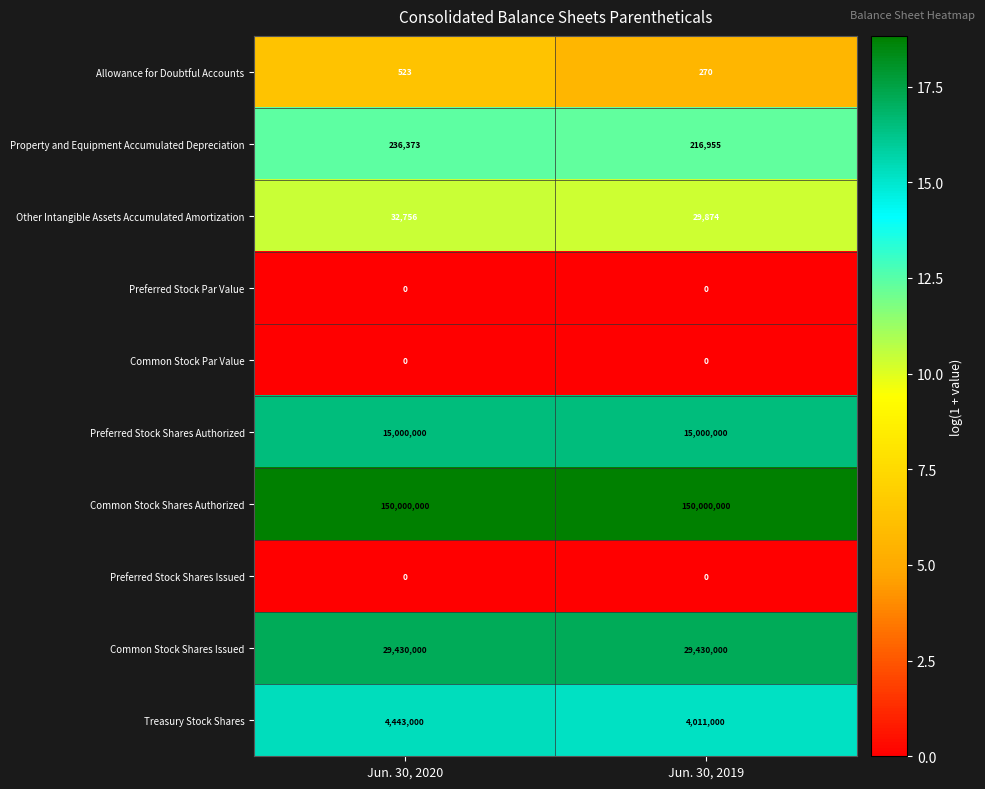

What is the highest value of the Other Intangible Assets Accumulated Amortization series?

32756